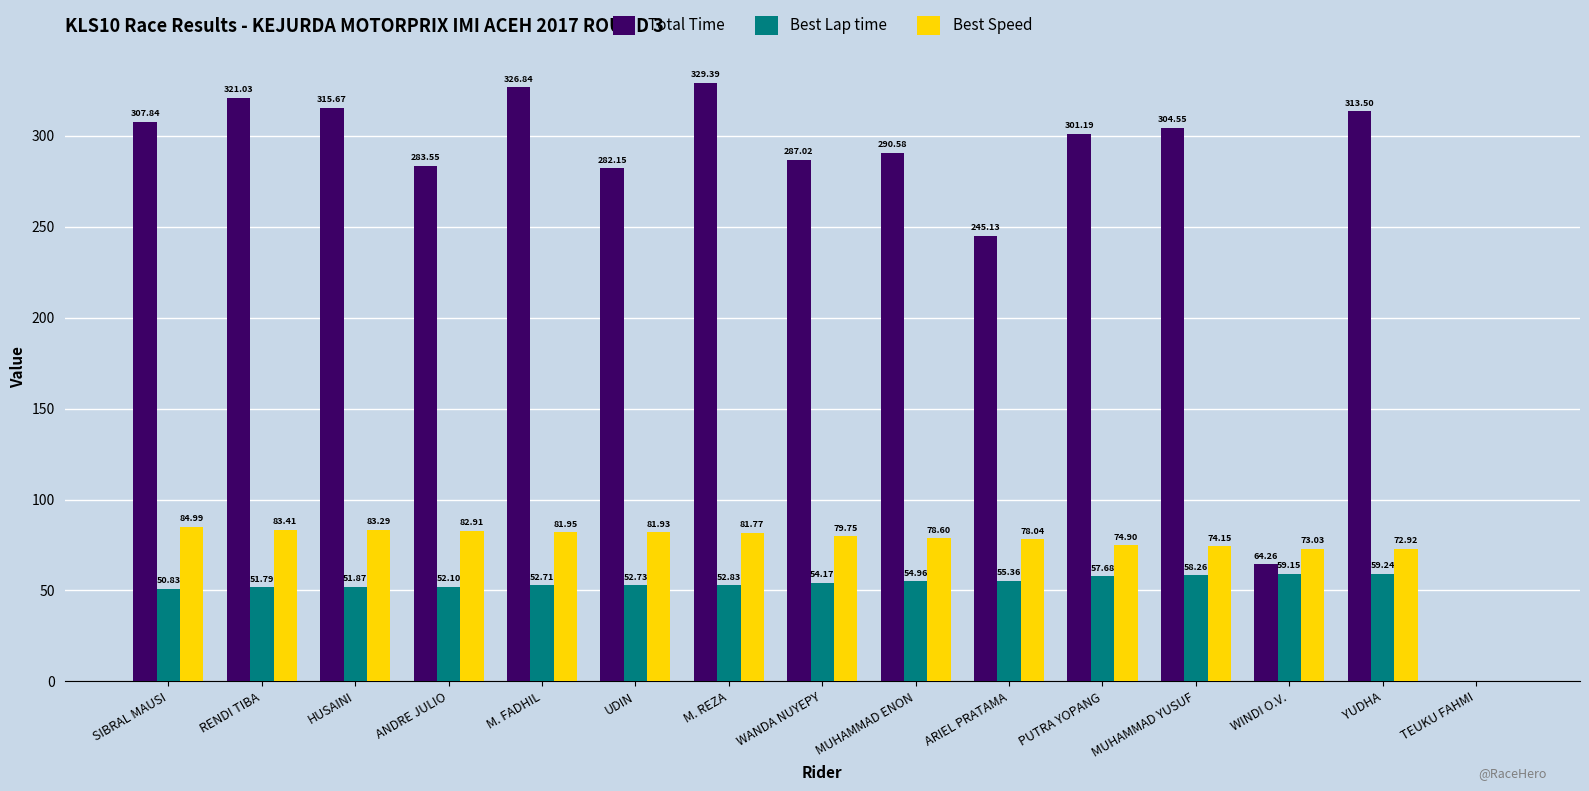

At which category is the sum across all series the highest?

M. REZA